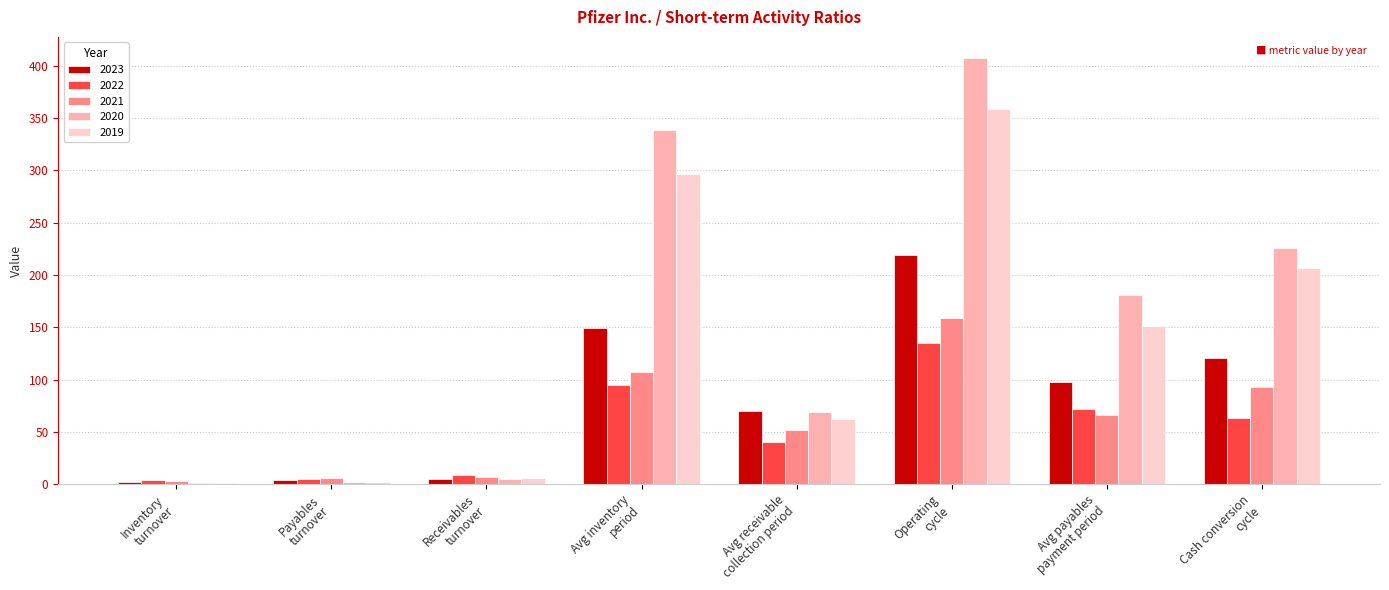

Which series has the largest total across all categories?

2020